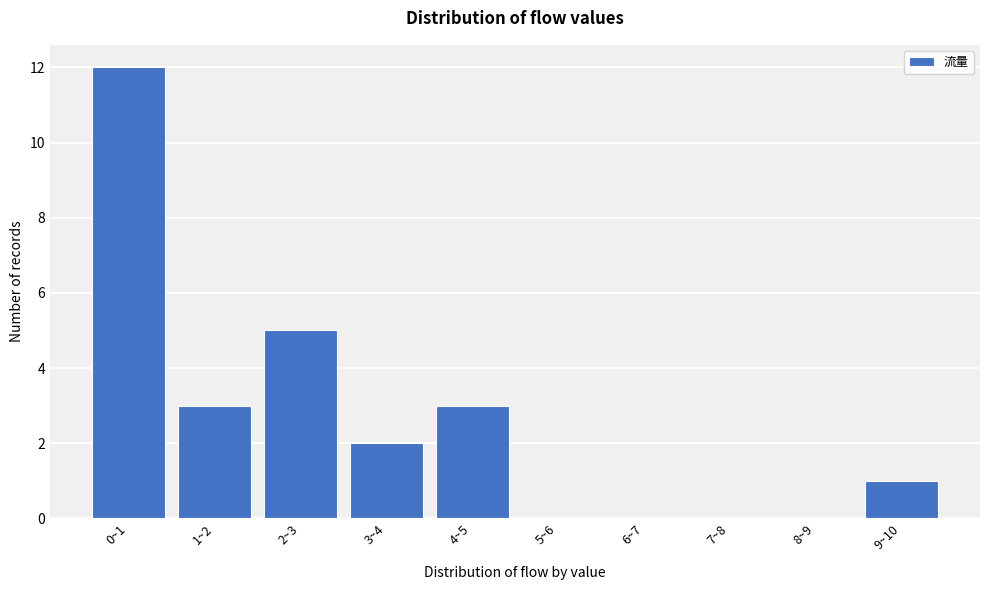

Reading left to right, list all the values displayed in this chart.

0~1=12	1~2=3	2~3=5	3~4=2	4~5=3	5~6=0	6~7=0	7~8=0	8~9=0	9~10=1